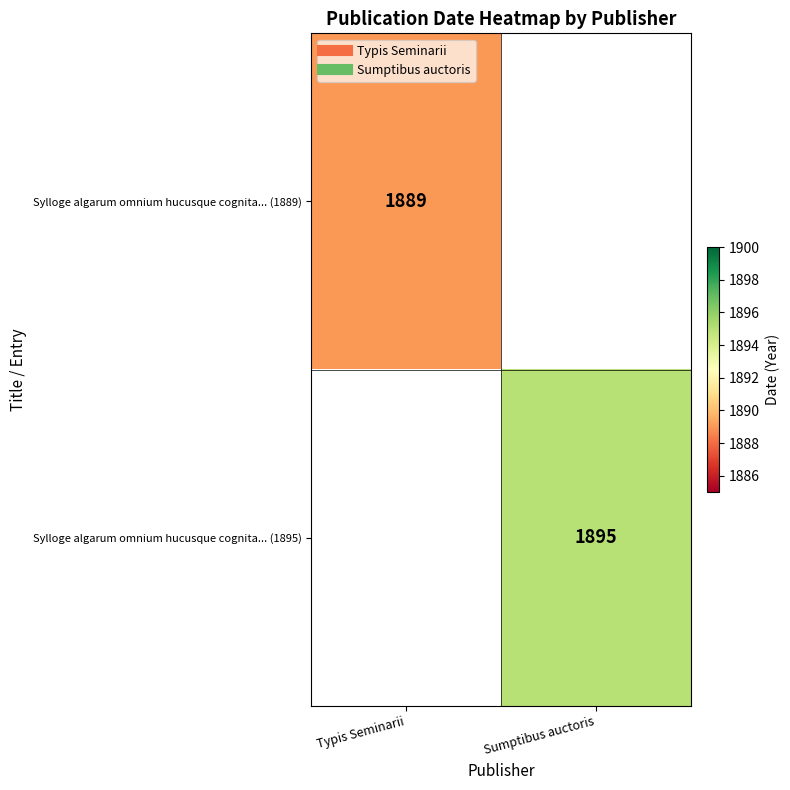

Which has a higher value, Typis Seminarii or Sumptibus auctoris?

Sumptibus auctoris